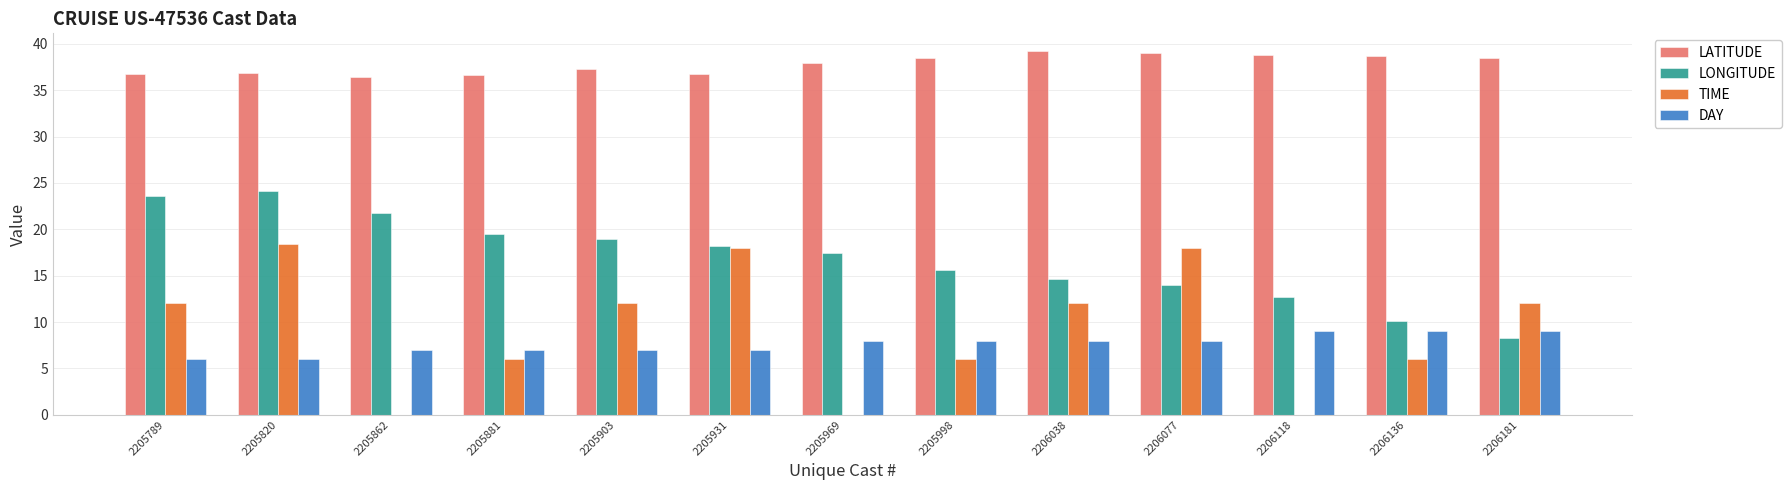

Between 2205998 and 2206038, which series saw the biggest shift?

TIME